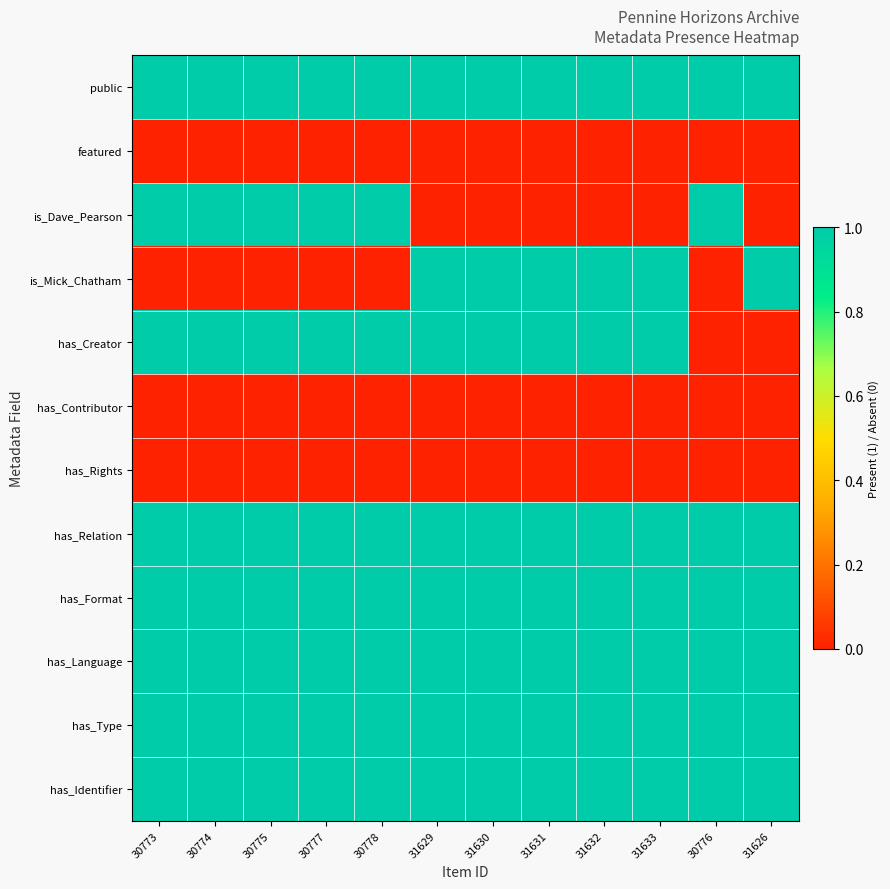

What is the total value across all series at 30773?

8